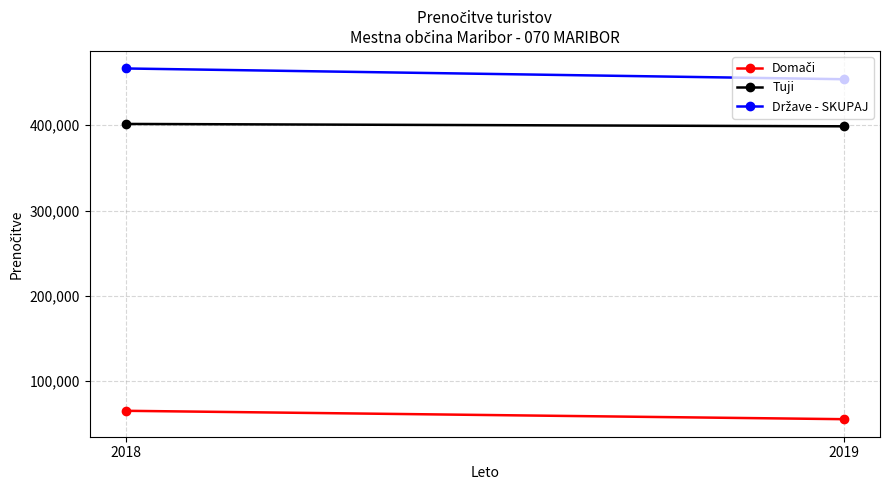

How many data points in Domači are less than 65067?

1